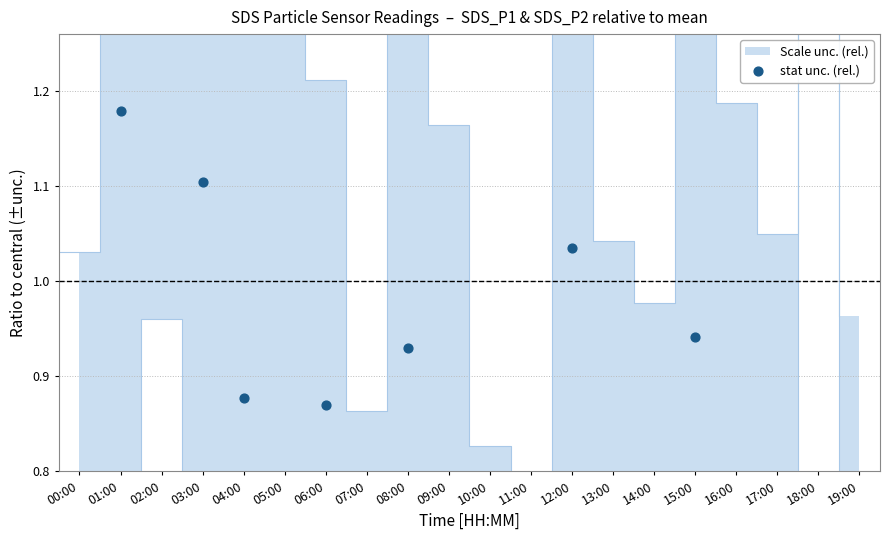

What is the change in value from 07:00 to 16:00?

+0.3